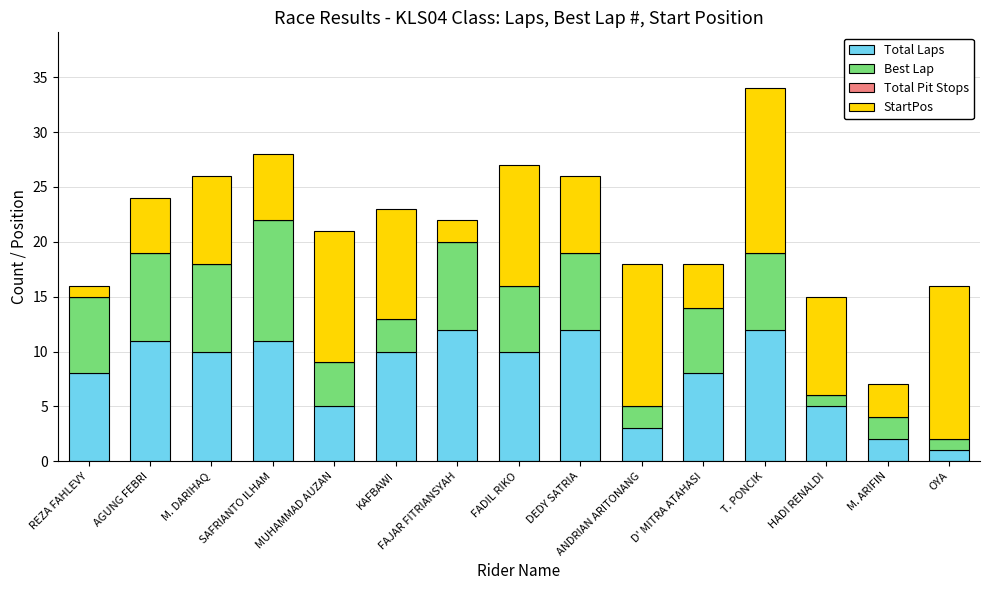

At which label does Total Laps reach its minimum?

OYA